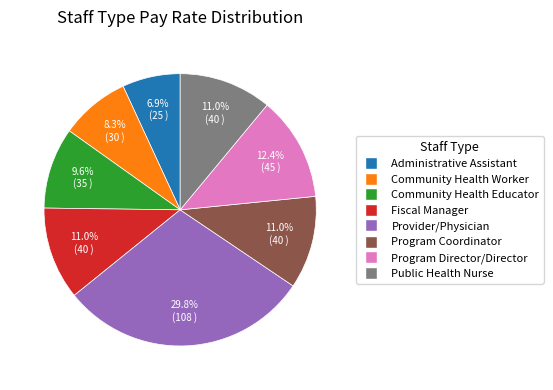

To the nearest percent, what percentage of the pie is Administrative Assistant?

7%